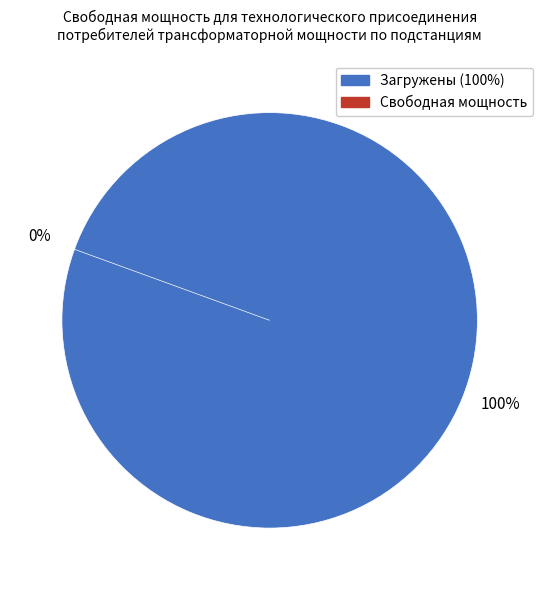

The ГКТП-5 slice represents 4% of the pie. True or false?

True